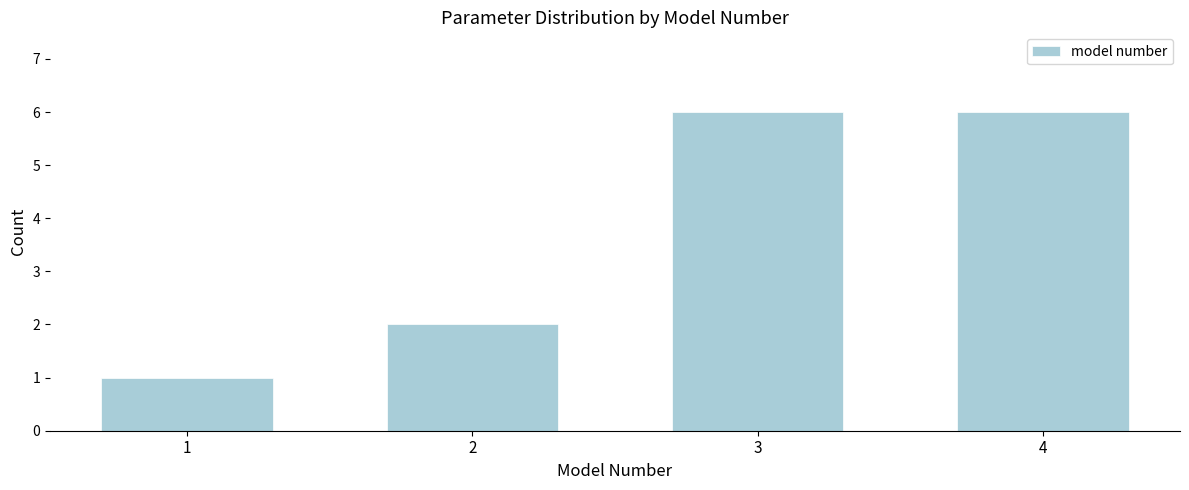

Reading left to right, transcribe all the data shown in this chart.

1=1	2=2	3=6	4=6